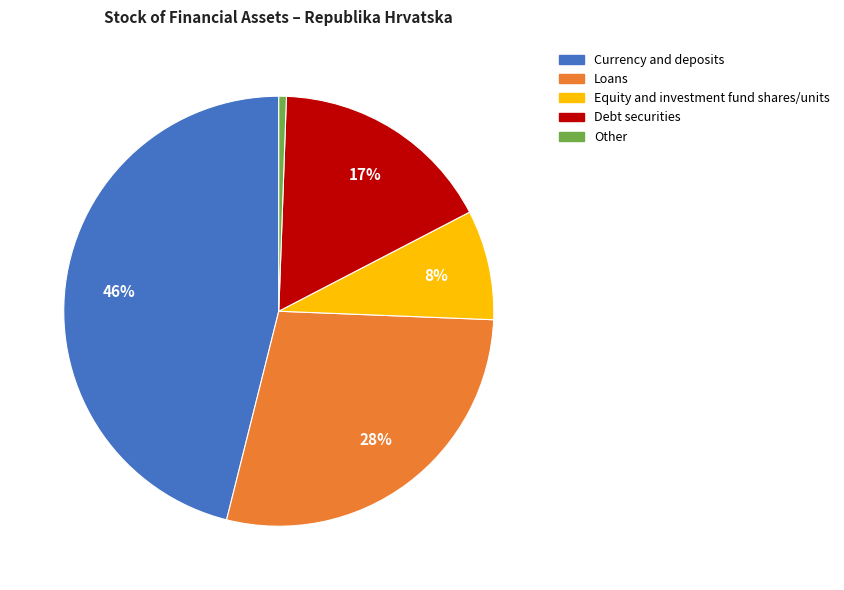

To the nearest percent, what is the combined percentage of Equity and investment fund shares/units and Debt securities?

25%